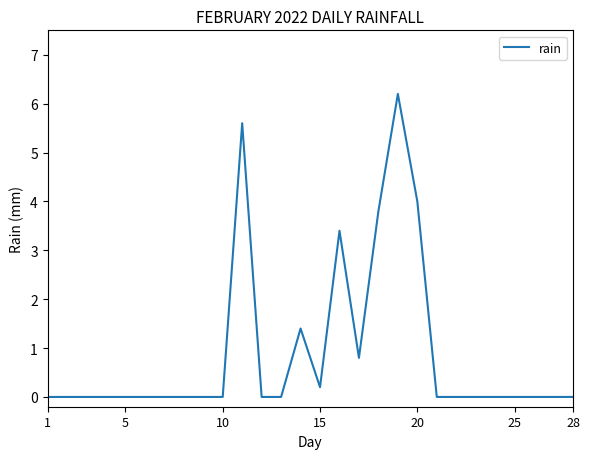

What is the greatest value displayed?

6.2